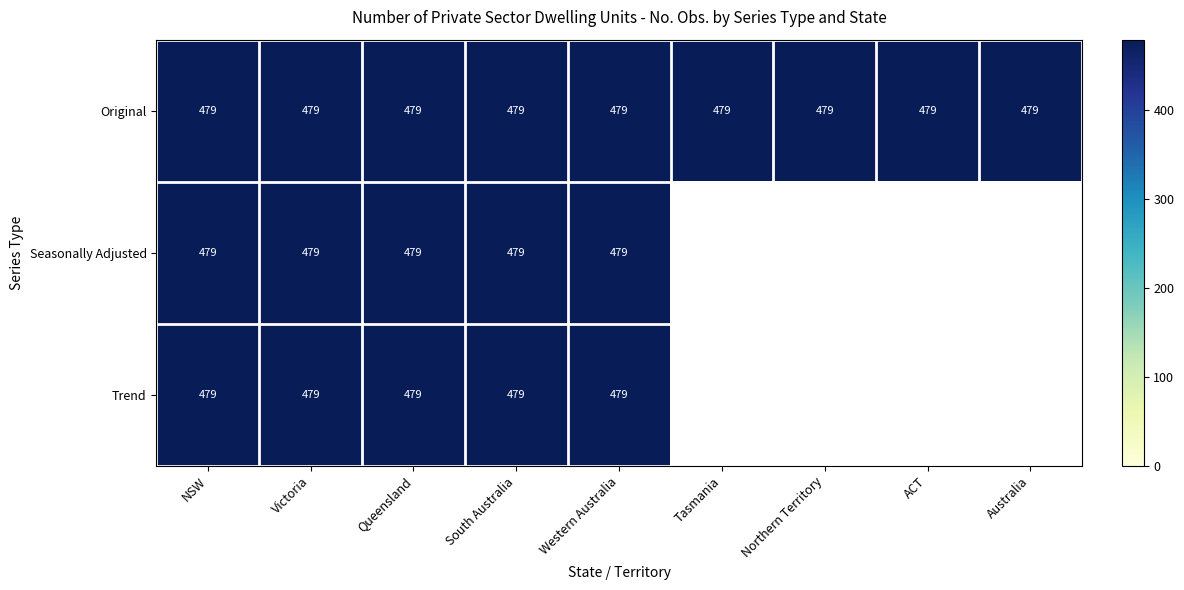

True or false: Trend has a value of 332 at NSW.

False